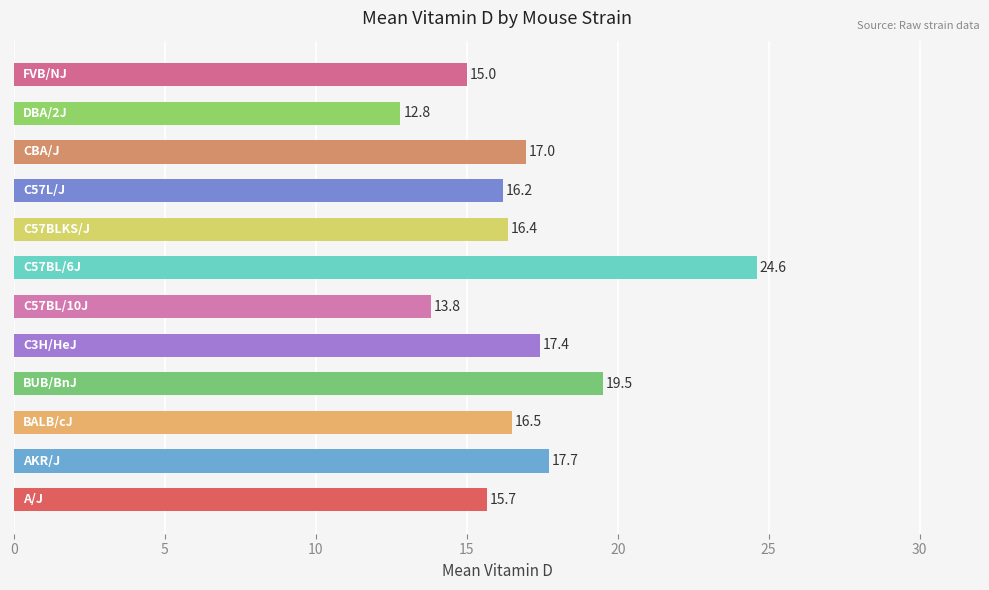

How many bars are there in total?

12